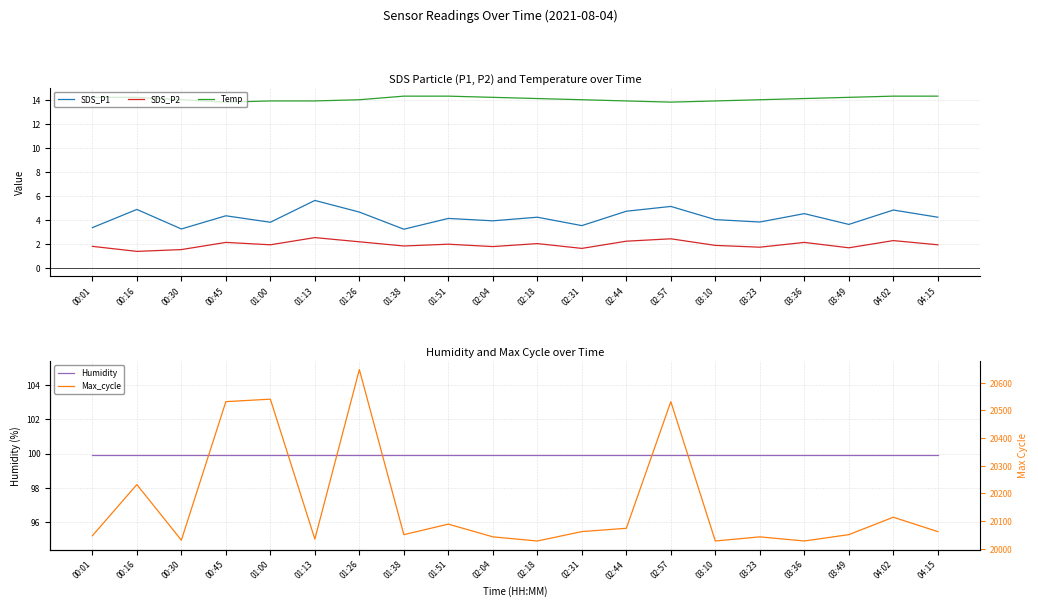

What is the difference between the Max_cycle values at 02:44 and 04:15?

12.0